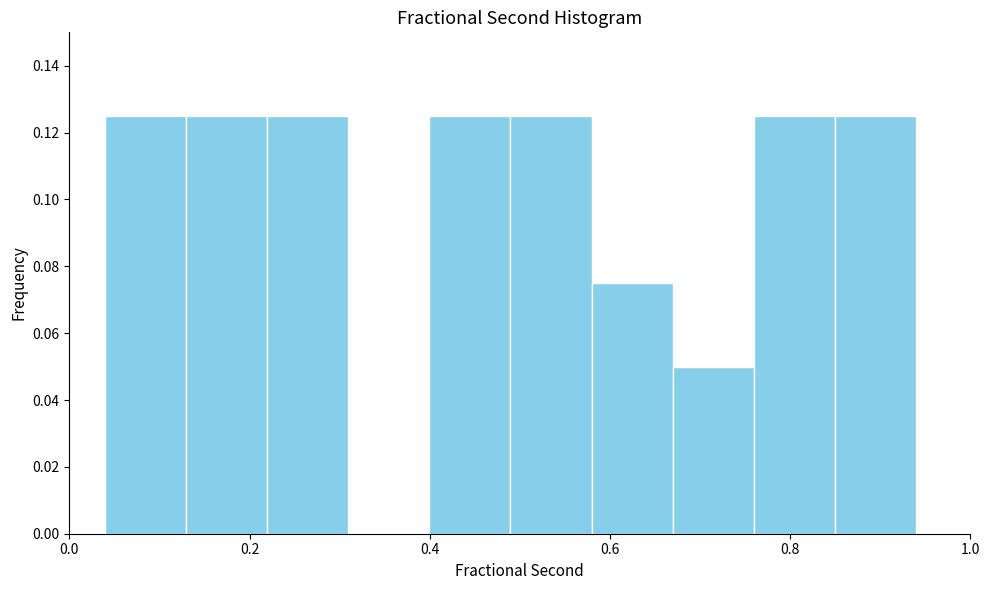

Reading left to right, list every bar in this chart as the range it spans on the x-axis followed by its height. Neither the bar edges nor the heights are printed on the chart, so give them approximately, as read against the axes.

0.04 to 0.12: 0.126
0.12 to 0.22: 0.126
0.22 to 0.30: 0.126
0.30 to 0.40: 0
0.40 to 0.48: 0.126
0.48 to 0.58: 0.126
0.58 to 0.66: 0.076
0.66 to 0.76: 0.050
0.76 to 0.84: 0.126
0.84 to 0.94: 0.126